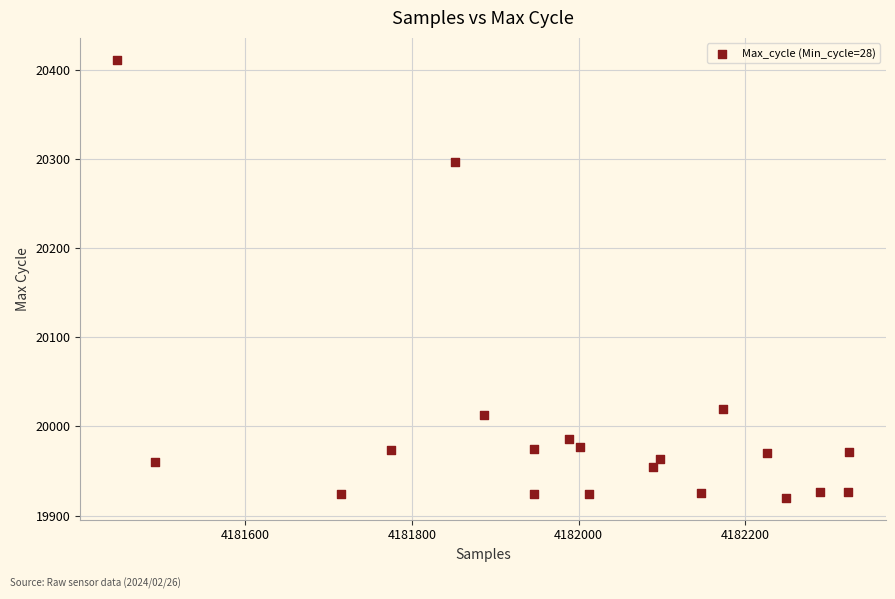

What Y value in the scatter plot is closest to 20165?

20296